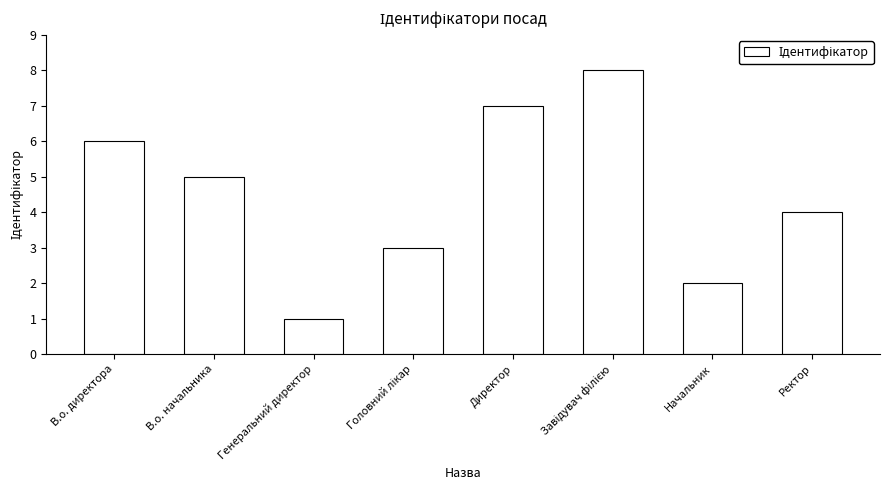

What position from the right is В.о. директора?

8